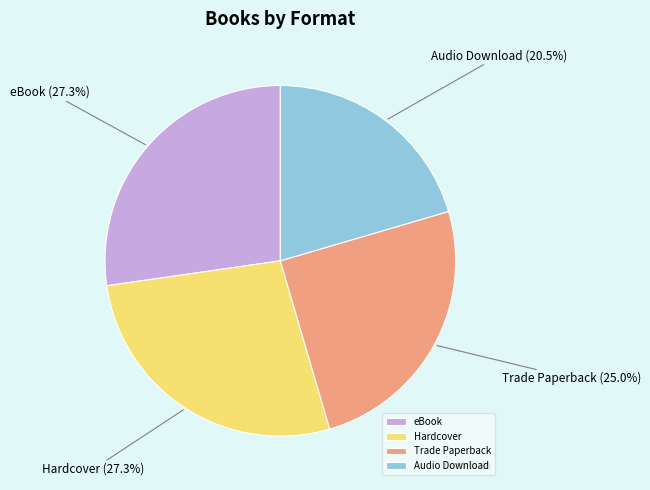

Does Audio Download account for over 50% of the chart?

No